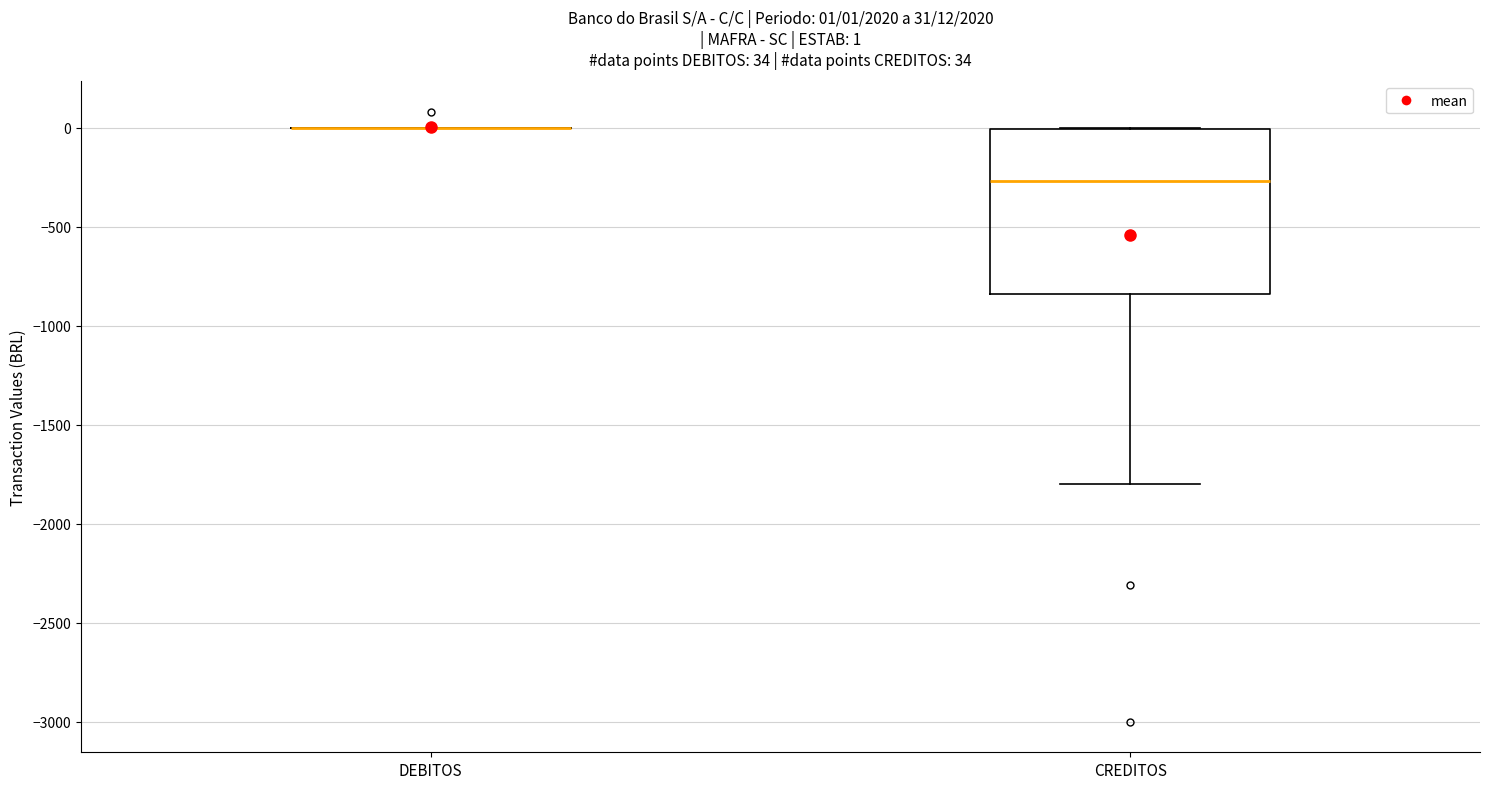

Comparing the boxes themselves (not the whiskers), which one is the tallest?

CREDITOS